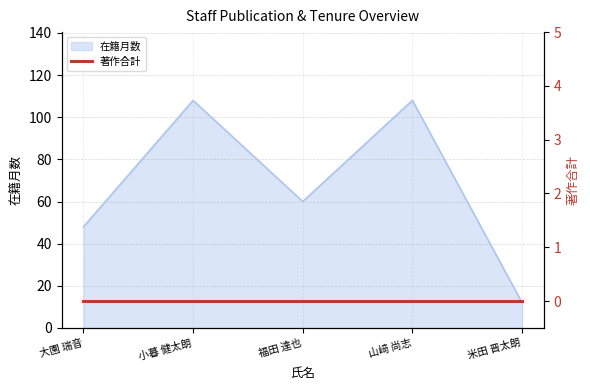

What is the greatest value displayed?

108